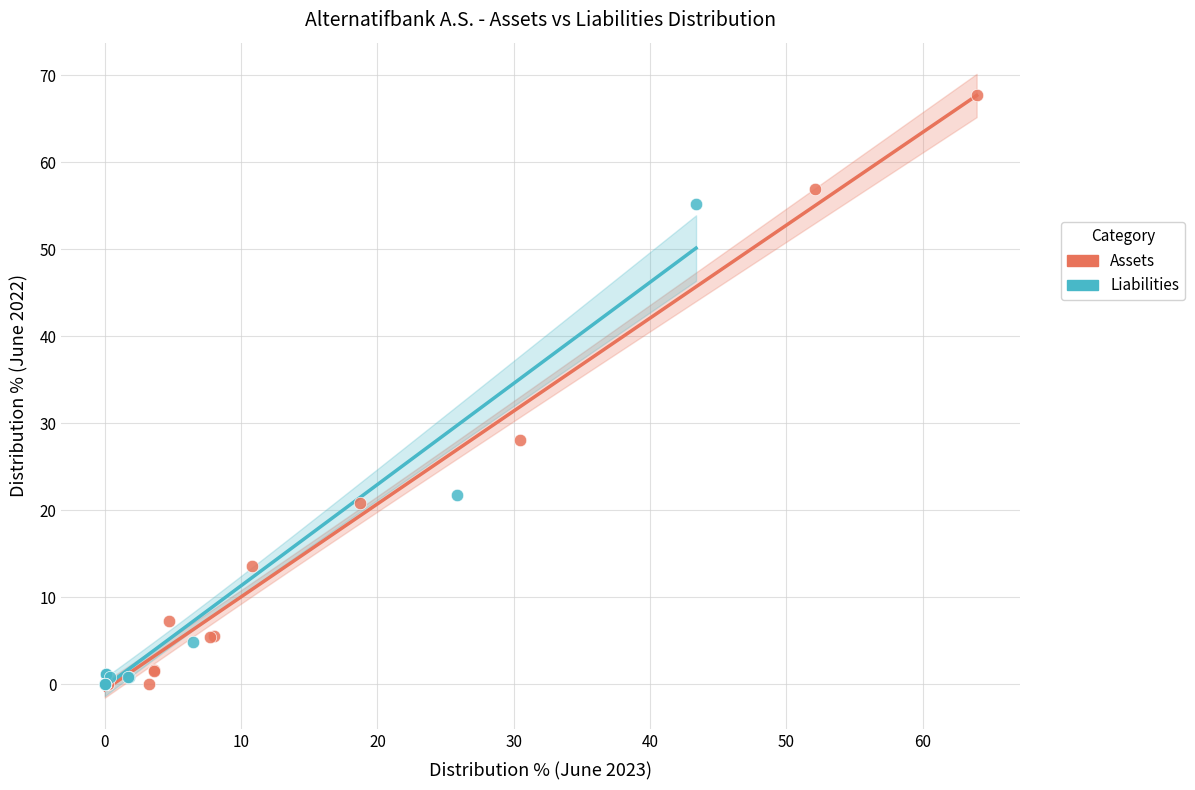

What are all the series names shown in the legend?

Assets, Liabilities